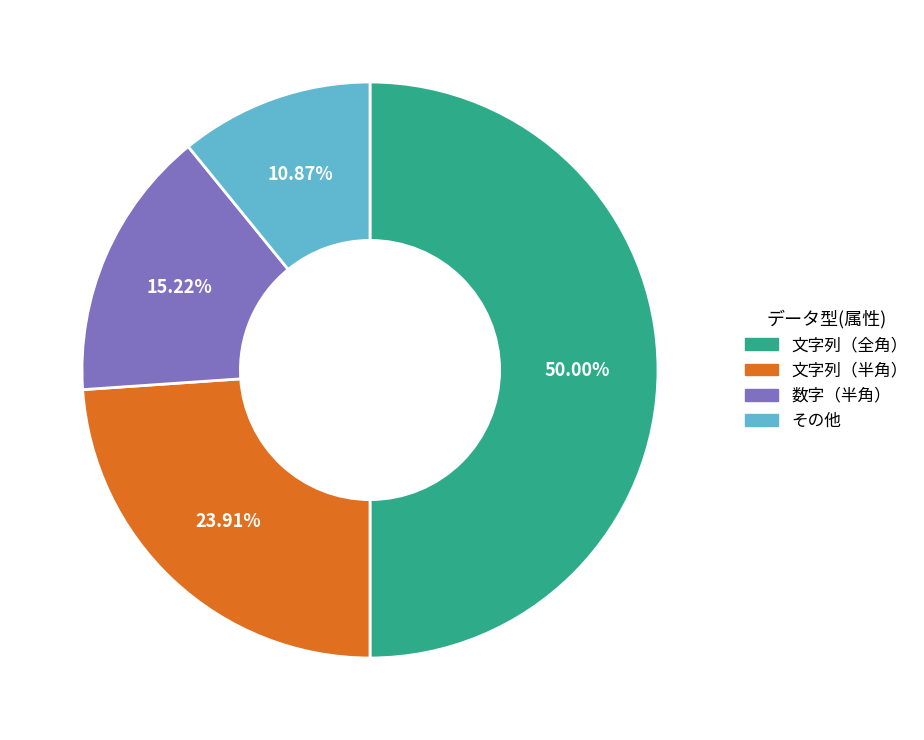

To the nearest percent, what is the difference between the largest and smallest slice percentages?

39%